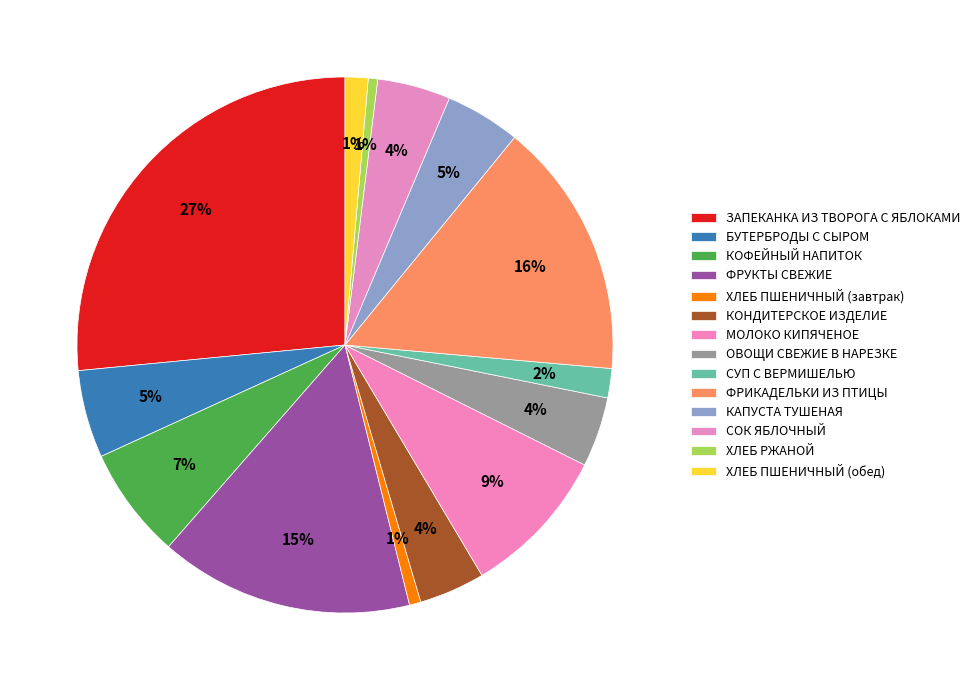

How many slices are in this pie chart?

14